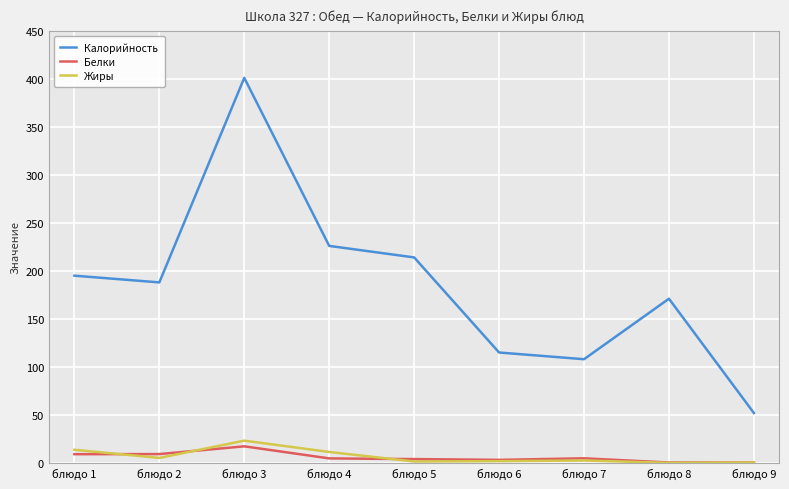

Is the value of Белки at блюдо 7 greater than the value of Жиры at блюдо 9?

Yes